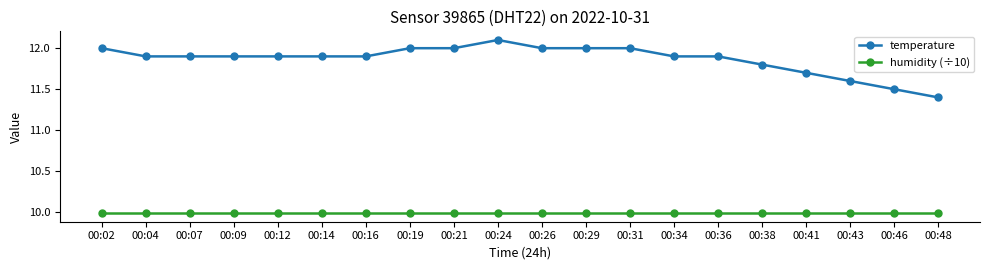

True or false: temperature has more than 0 interior local peaks.

True